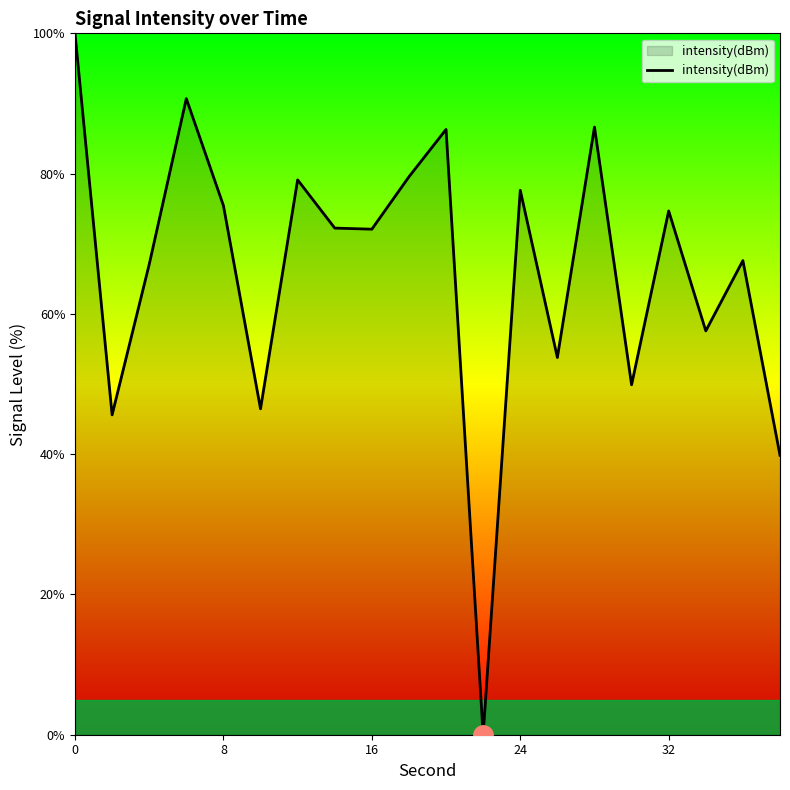

What is the difference between the maximum and minimum values?

100.0